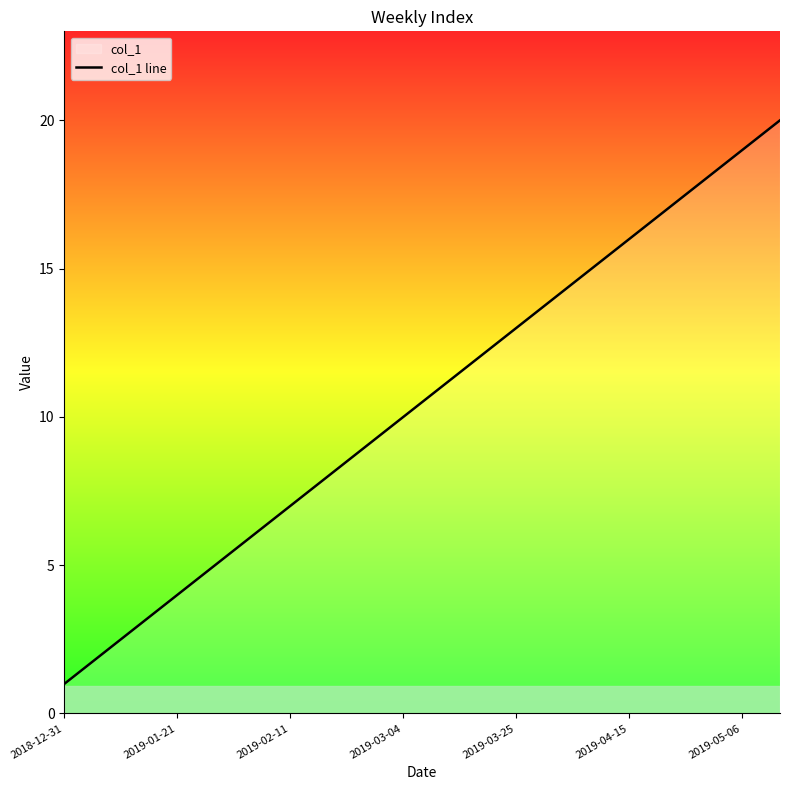

Which category has the lowest value across all series?

2018-12-31